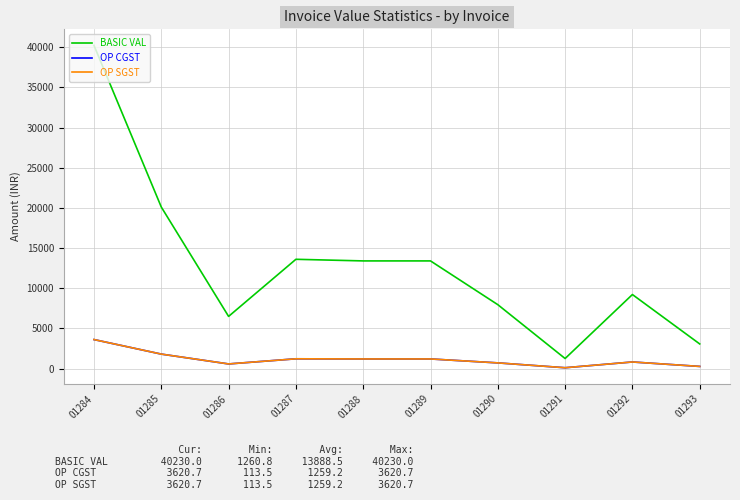

Does the chart display data point markers on the line(s)?

No